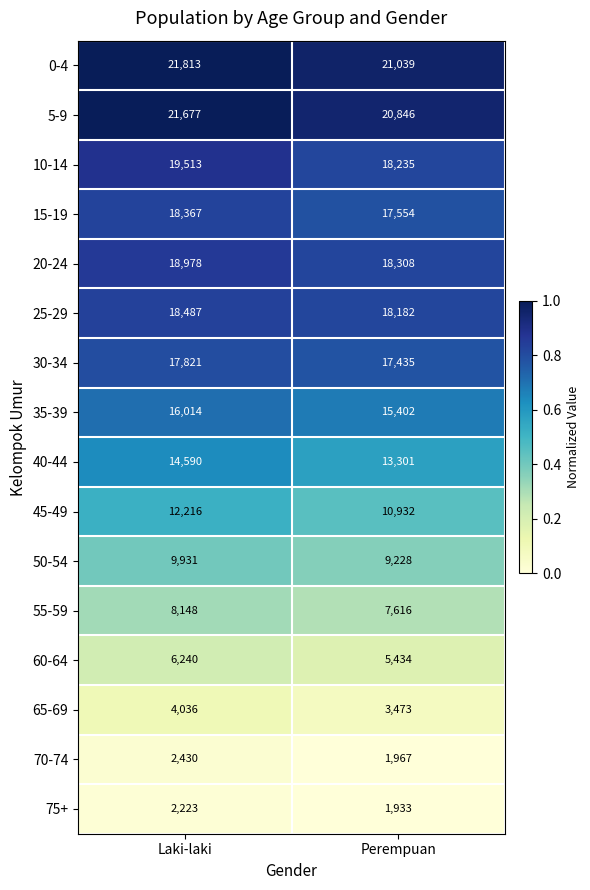

Rank the series at Laki-laki from highest to lowest value.

0-4, 5-9, 10-14, 20-24, 25-29, 15-19, 30-34, 35-39, 40-44, 45-49, 50-54, 55-59, 60-64, 65-69, 70-74, 75+